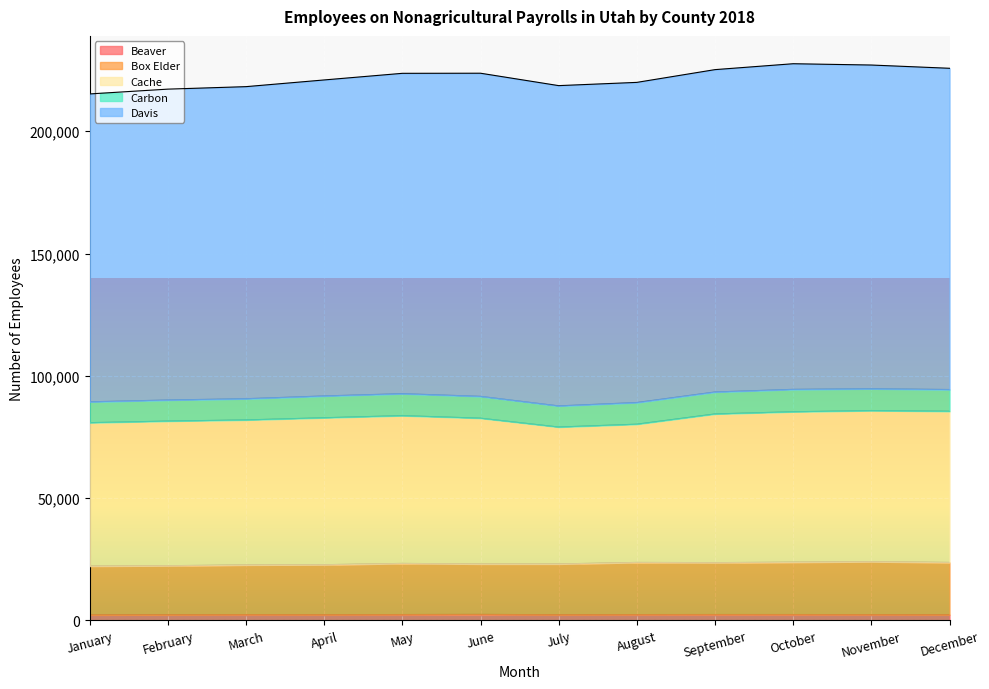

True or false: Davis and Beaver cross at least once.

False